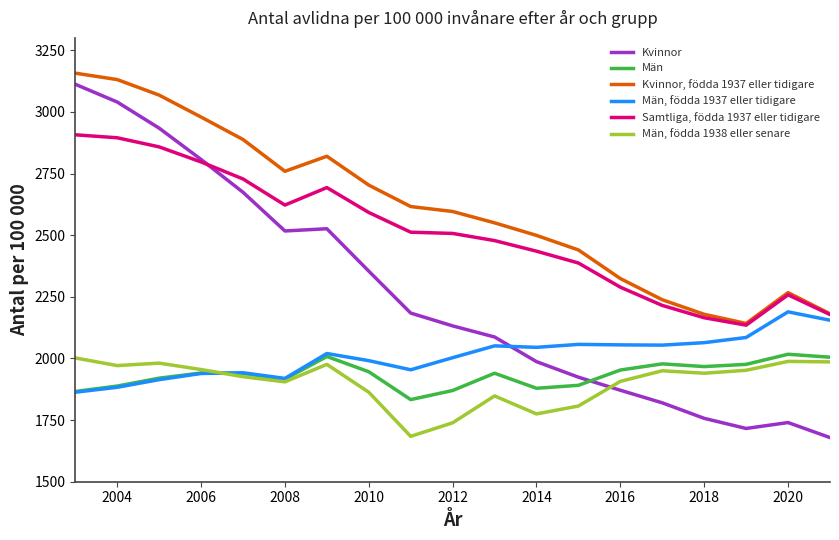

What is the sum of all Kvinnor values?

42861